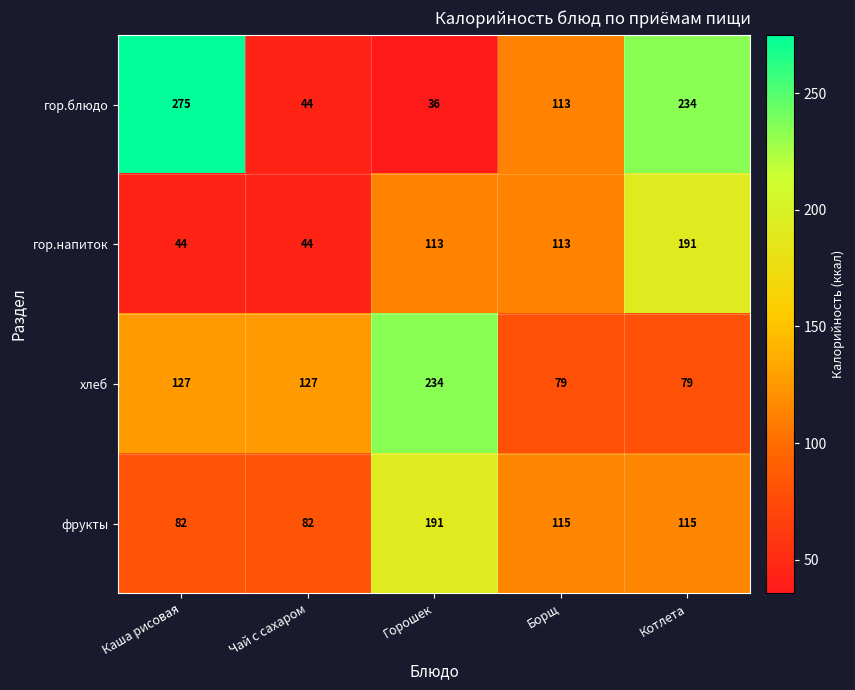

Which category has the lowest value across all series?

Горошек